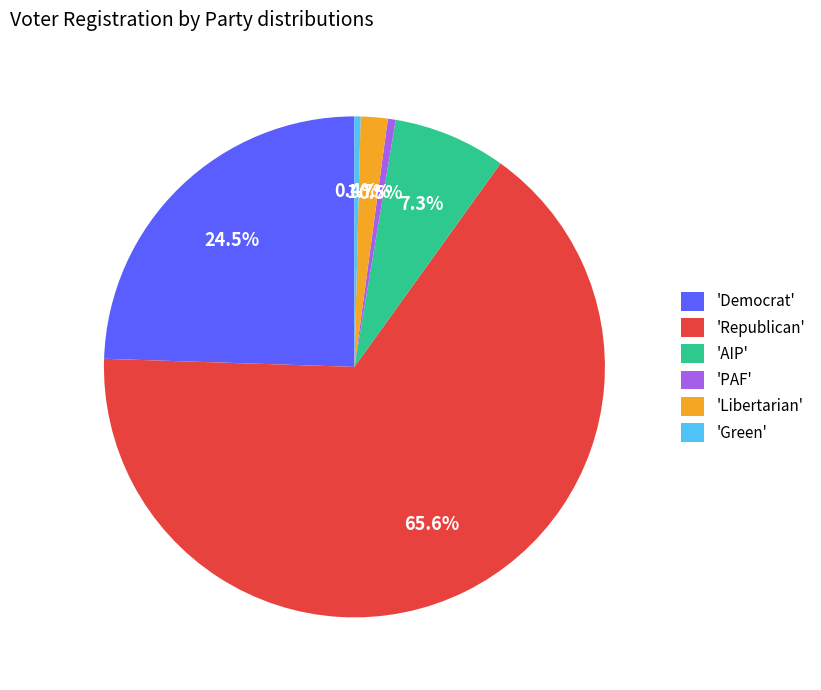

How many slices are in this pie chart?

6